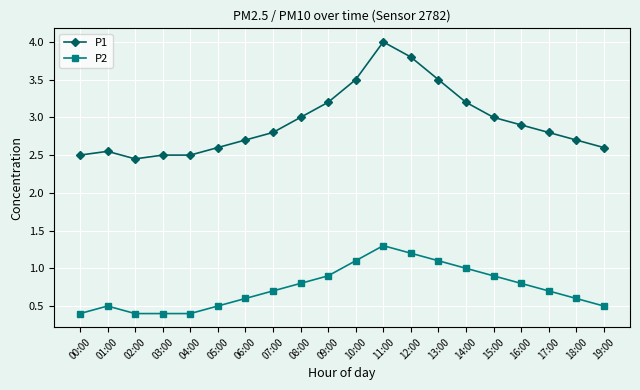

What is the spread (max minus min) of values at 09:00?

2.3